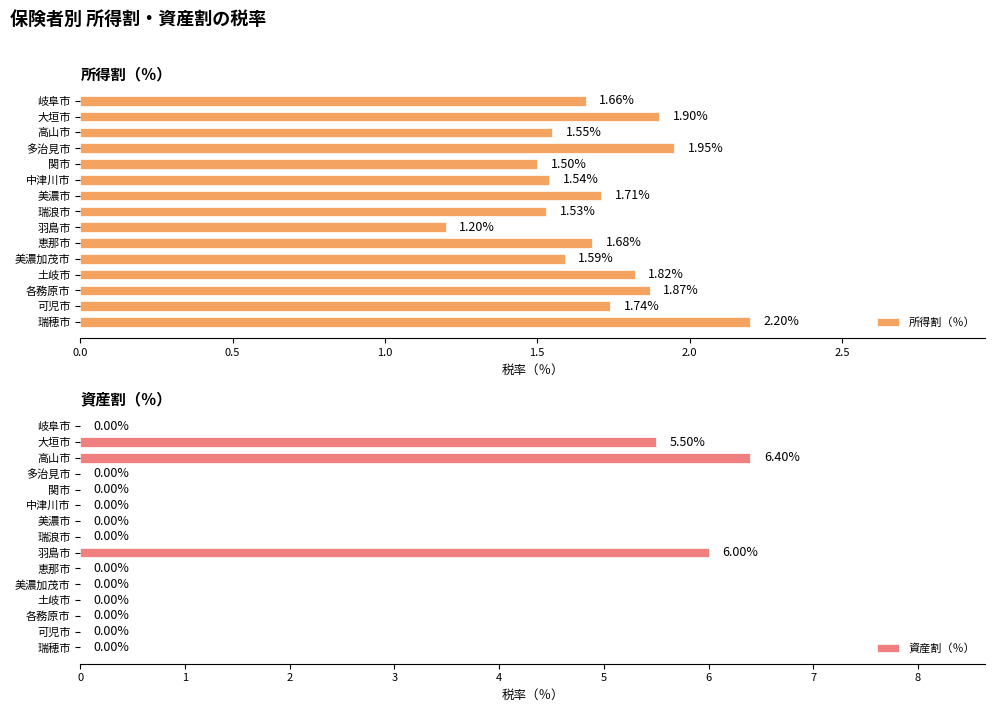

The value of 所得割（％） at 多治見市 is 3.0. True or false?

False